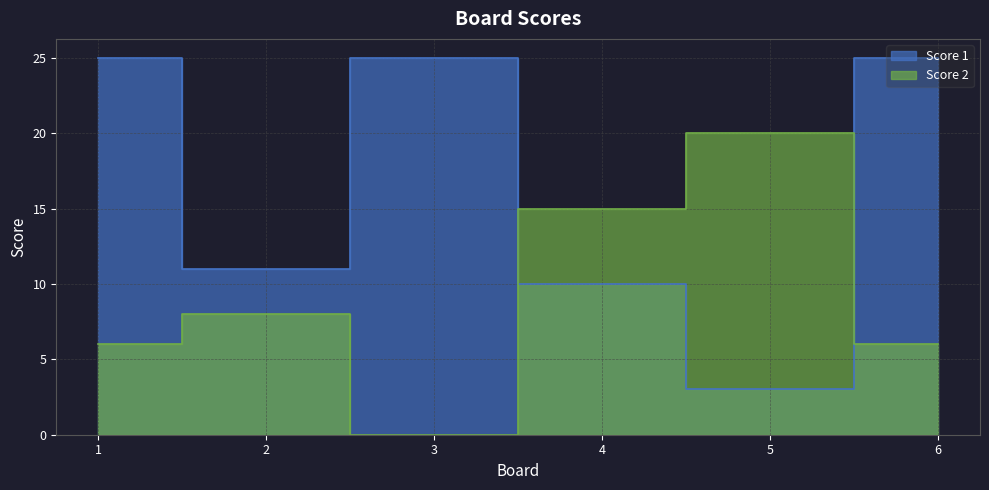

Rank the series by their maximum value, from highest to lowest.

Score 1, Score 2